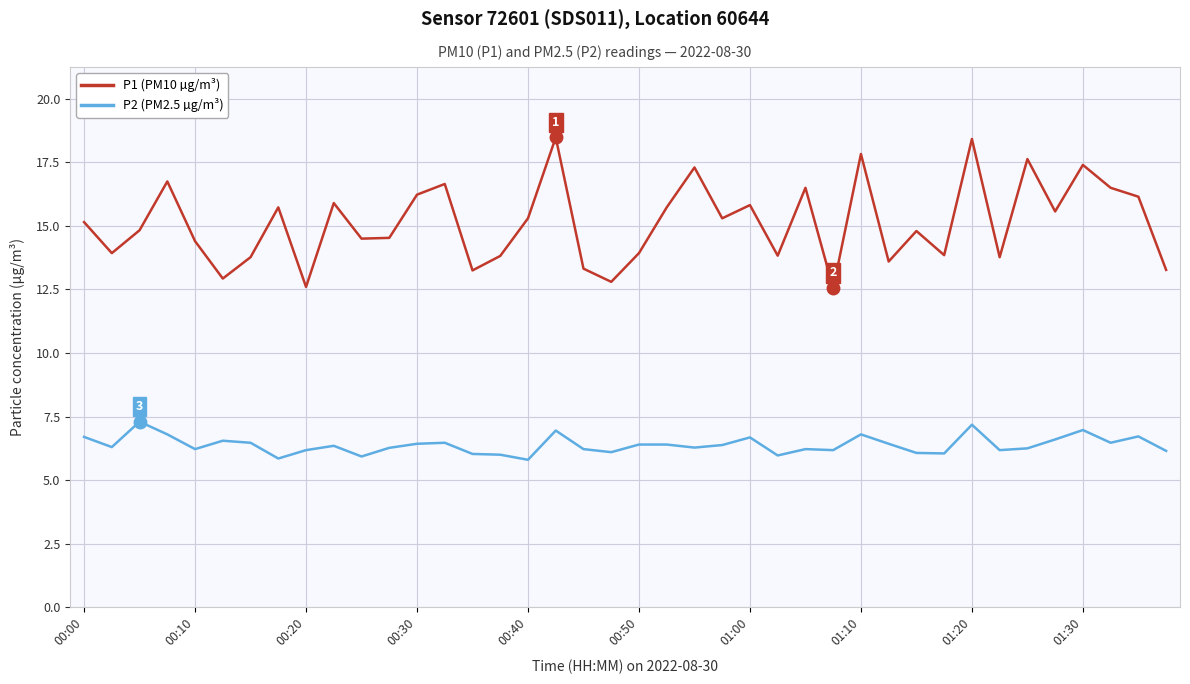

What is the difference between the maximum and minimum values in the P2 (PM2.5 µg/m³) series?

1.5